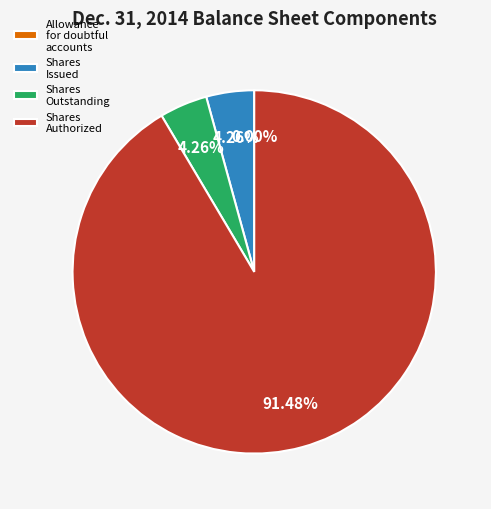

Combined, do Shares Outstanding and Shares Issued account for over 50%?

No